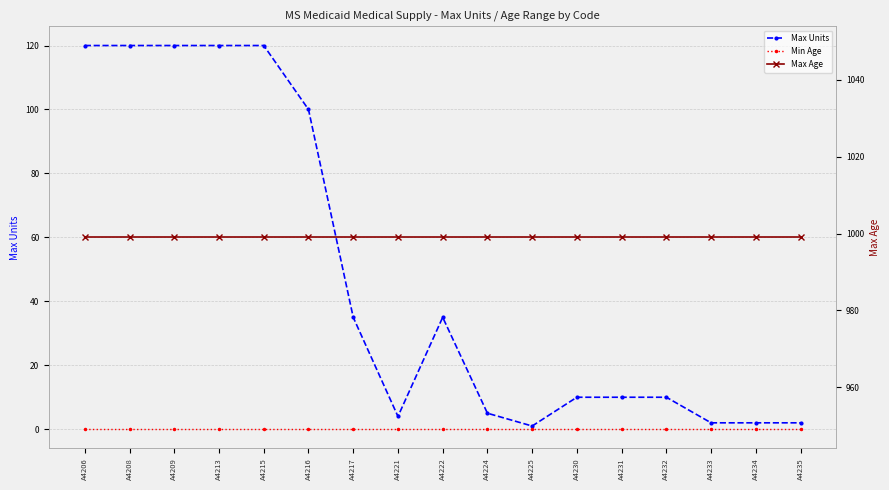

At which category is the sum across all series the highest?

A4206